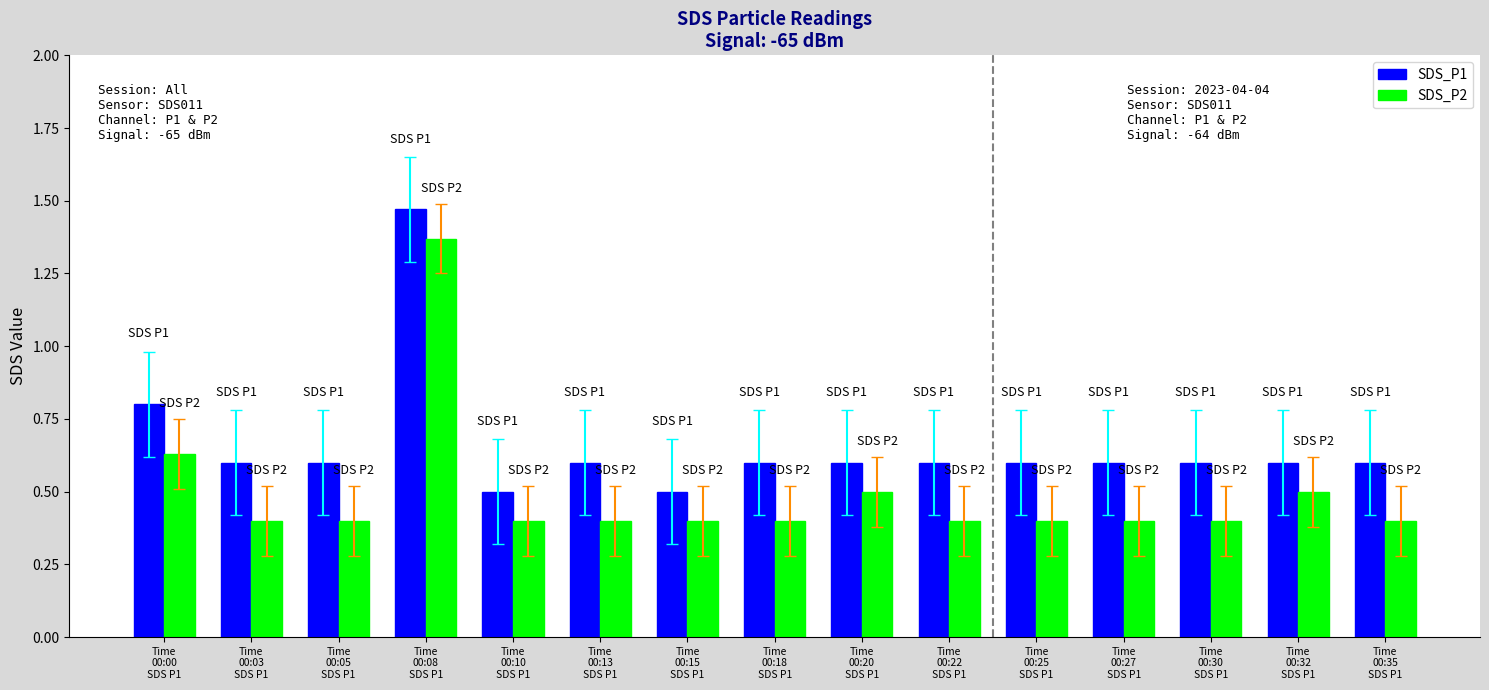

Rank the series by their average value, from lowest to highest.

SDS_P2, SDS_P1